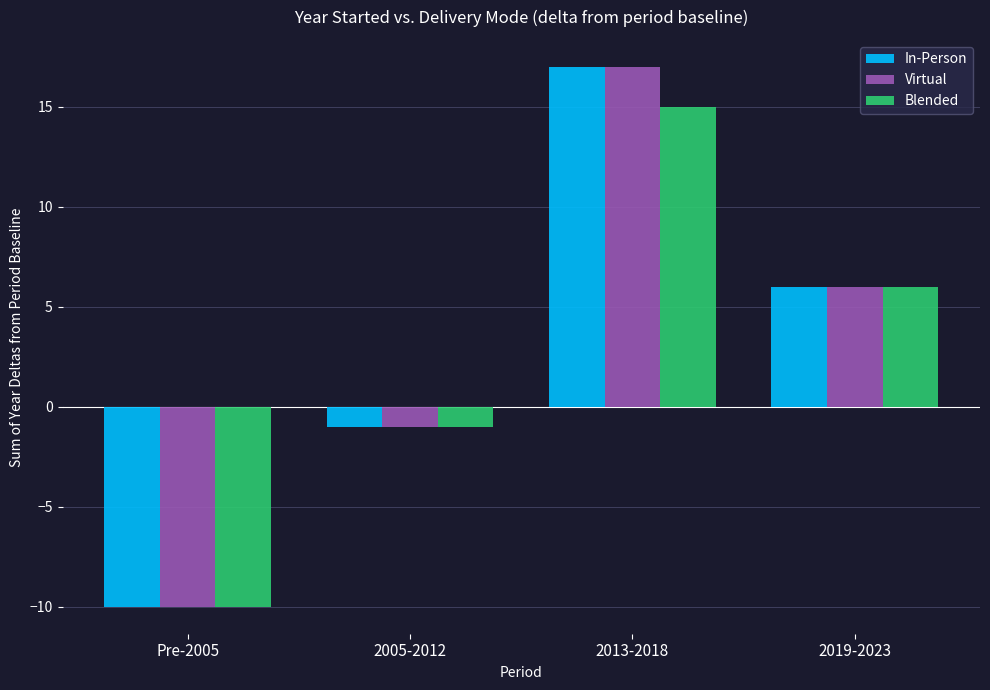

The value of In-Person at 2013-2018 is 8. True or false?

False